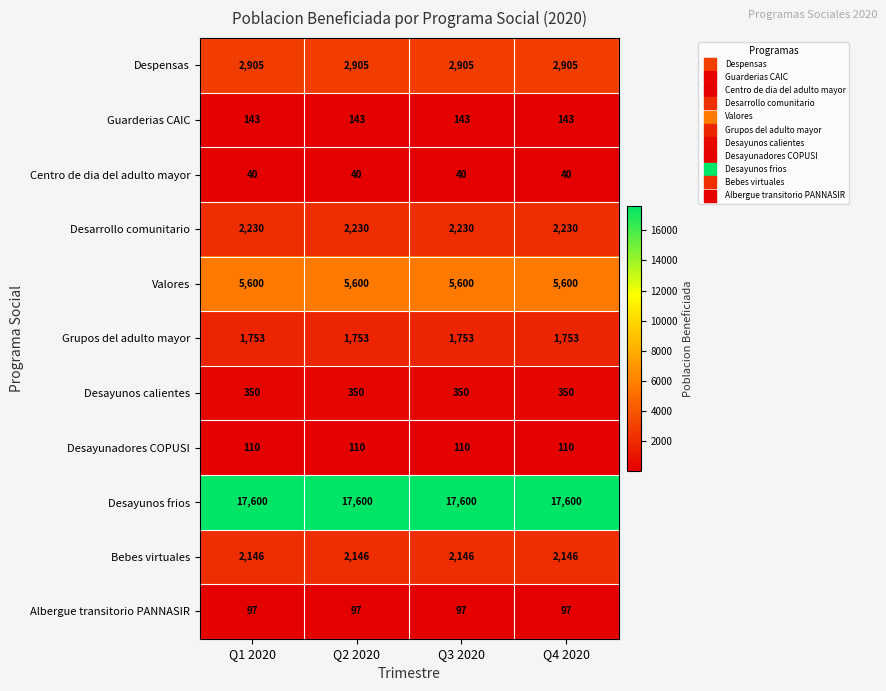

What is the sum of the Despensas values at Q4 2020 and Q3 2020?

5810